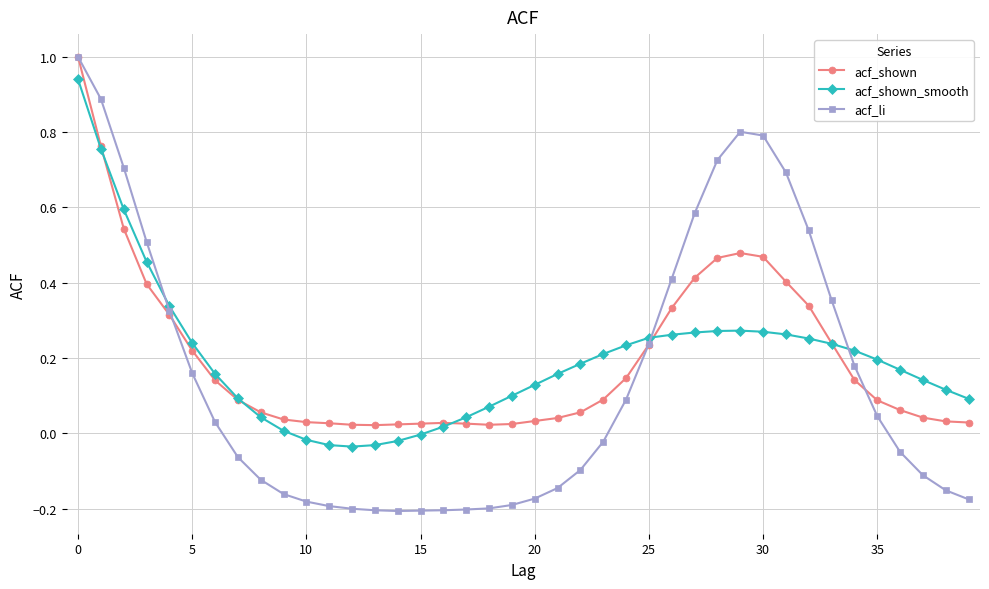

Which series has the widest spread of values?

acf_li